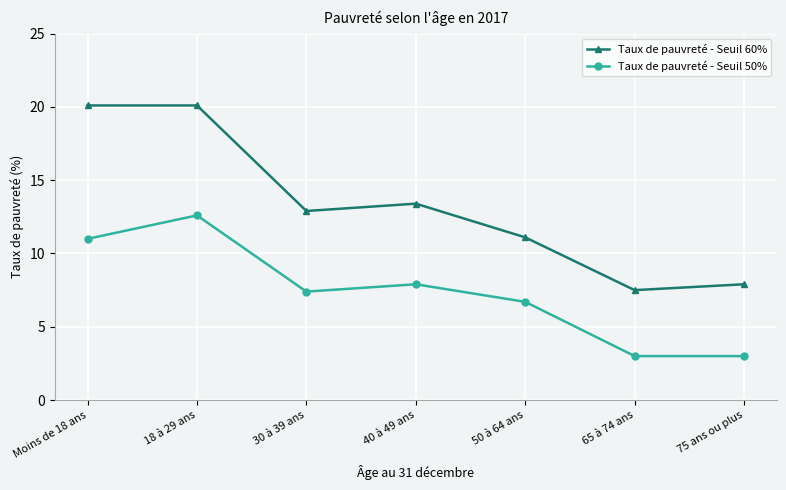

What position from the right is 50 à 64 ans?

3